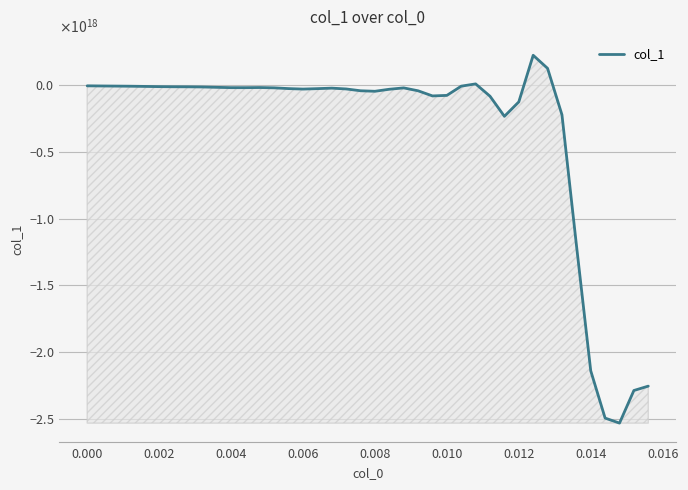

Does the chart display data point markers on the line(s)?

No